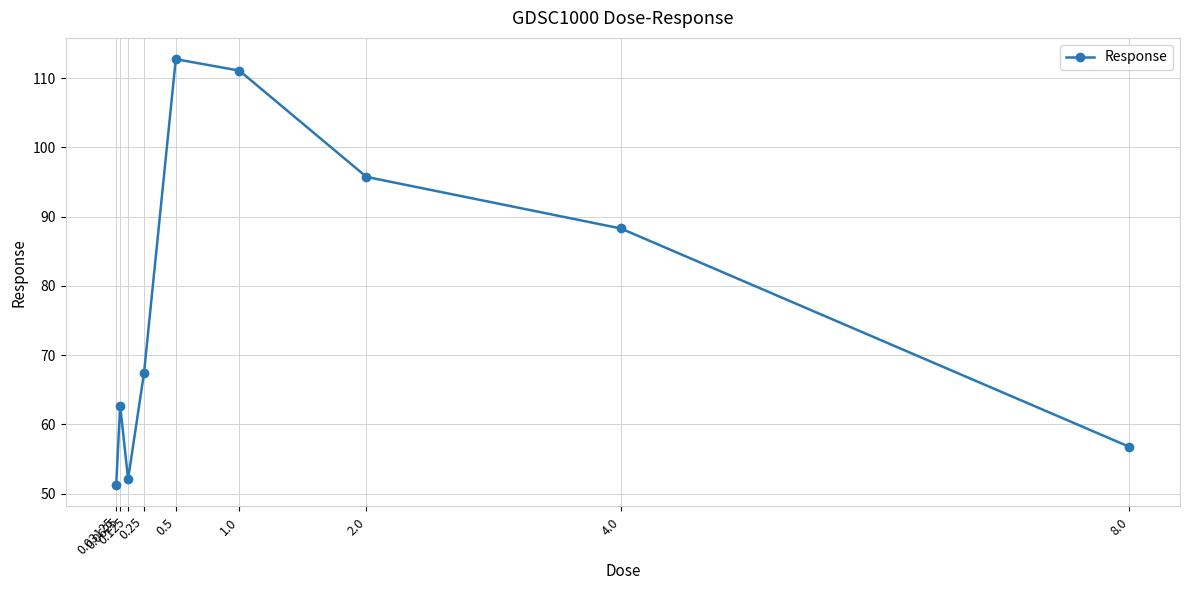

Rank the categories by value from lowest to highest.

0.03125, 0.125, 8.0, 0.0625, 0.25, 4.0, 2.0, 1.0, 0.5